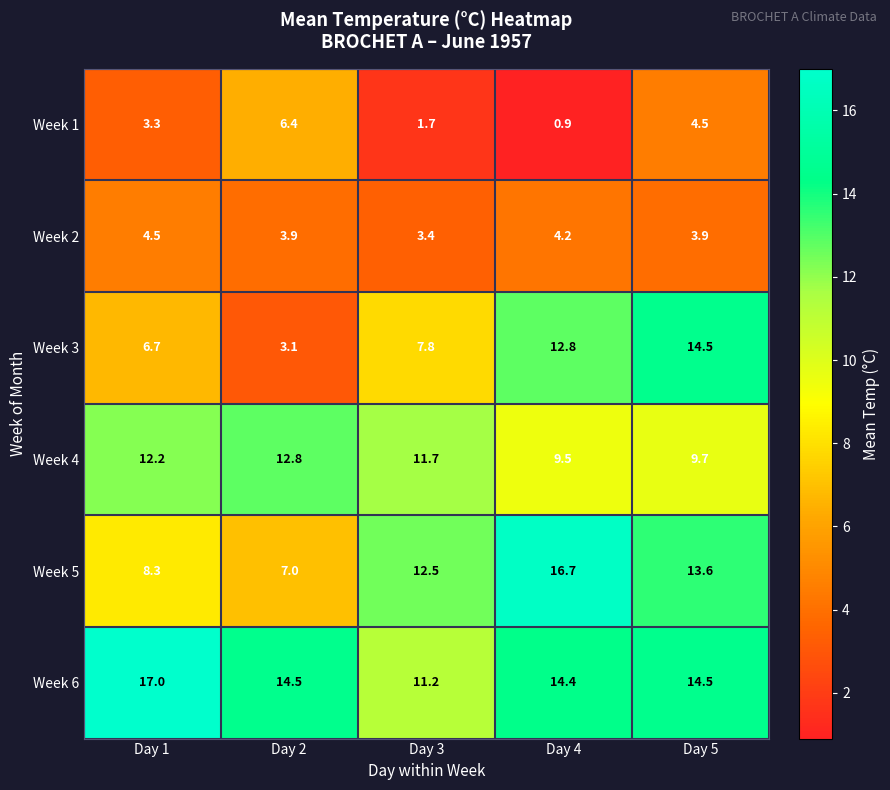

What is the average value of the Week 2 series?

4.0